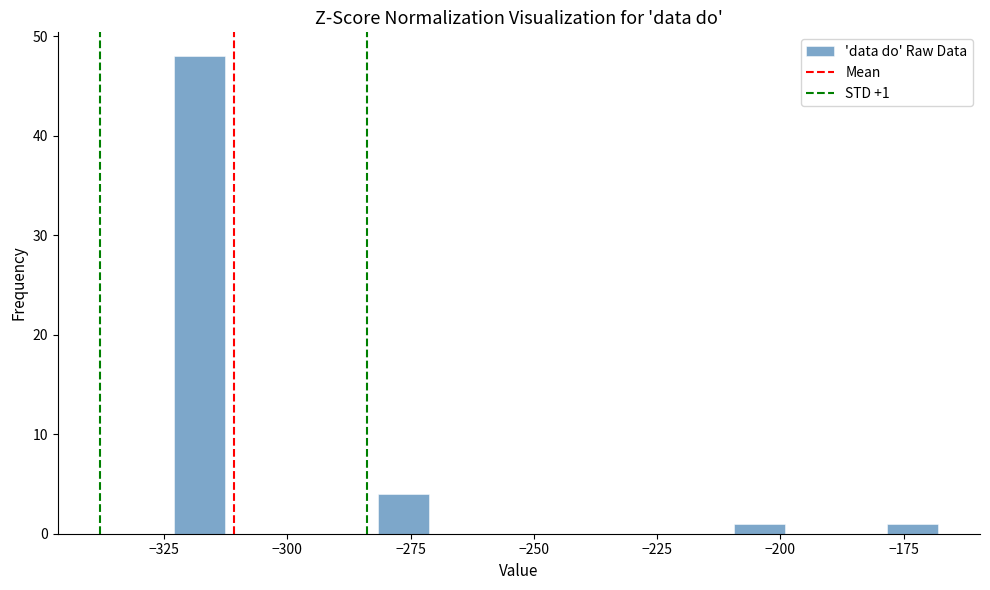

Around what value on the x-axis is the tallest bar? Give the approximate position of its centre, as read against the axis.

-320